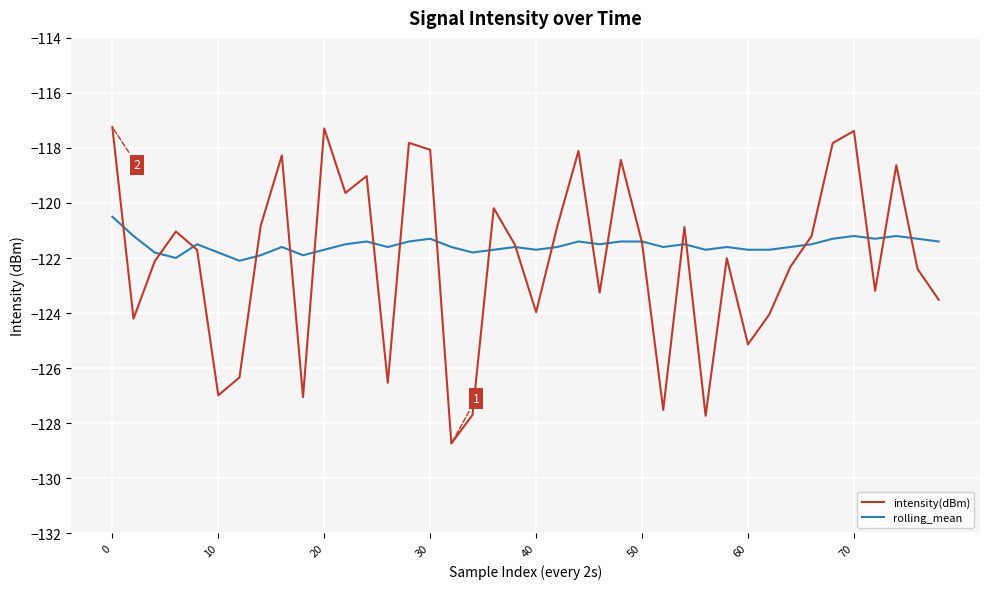

Which series has the largest range (max minus min)?

intensity(dBm)